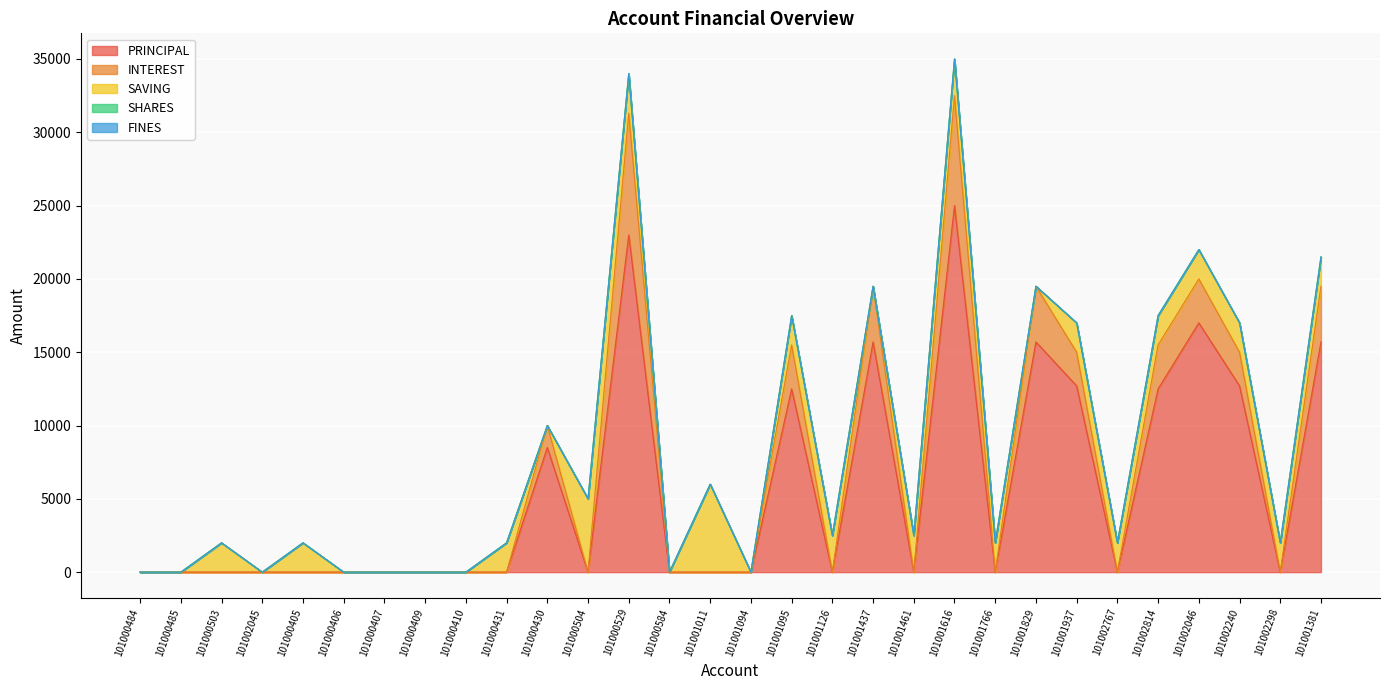

What are all the series names shown in the legend?

PRINCIPAL, INTEREST, SAVING, SHARES, FINES